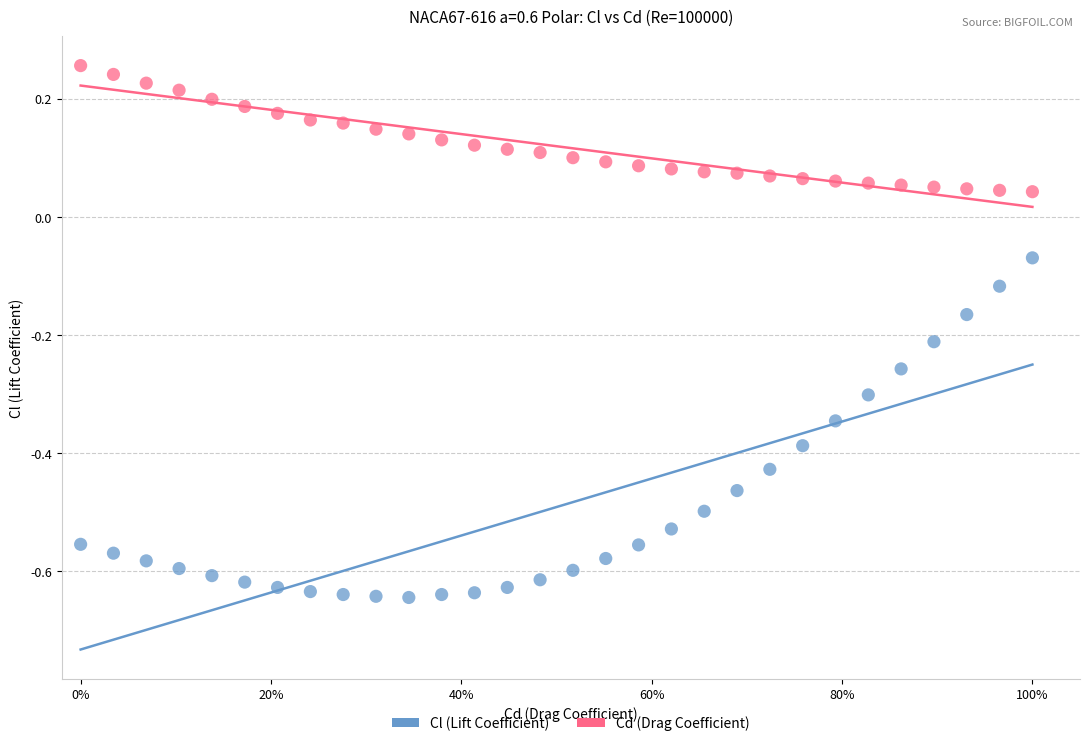

Across all data points, what is the range of X values (max minus min)?

1.0